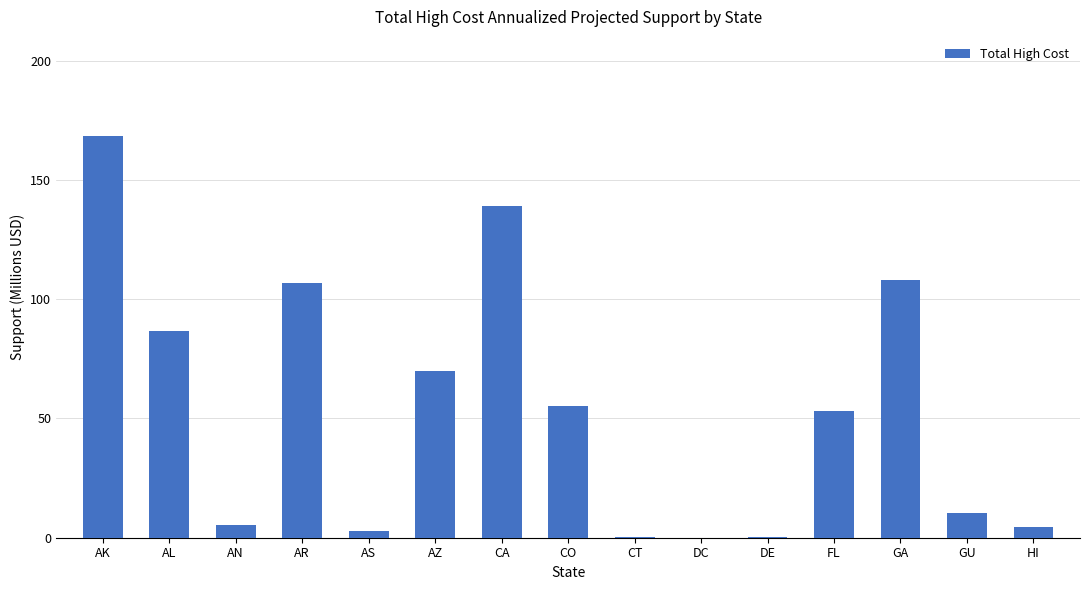

List the labels in order of value, largest first.

AK, CA, GA, AR, AL, AZ, CO, FL, GU, AN, HI, AS, CT, DE, DC